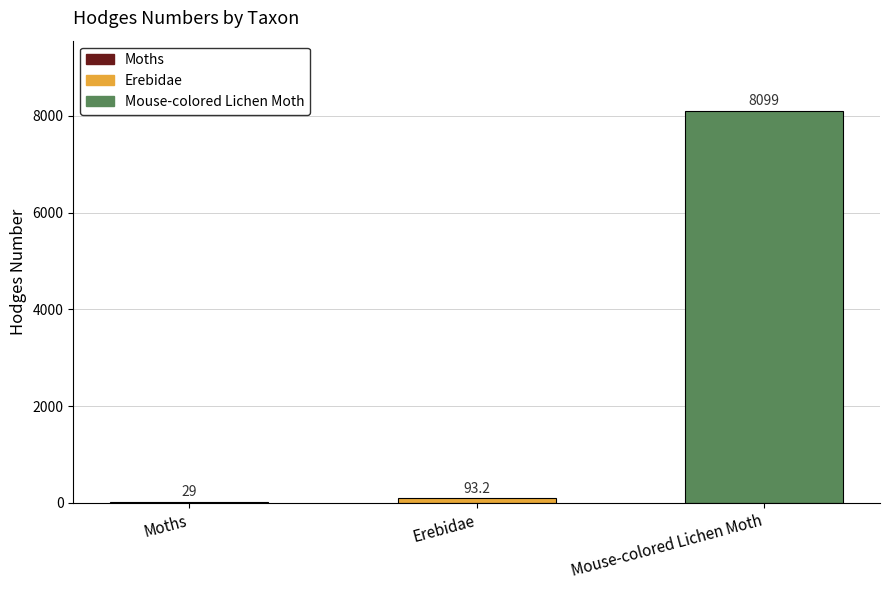

Rank the categories by value from highest to lowest.

Mouse-colored Lichen Moth, Erebidae, Moths